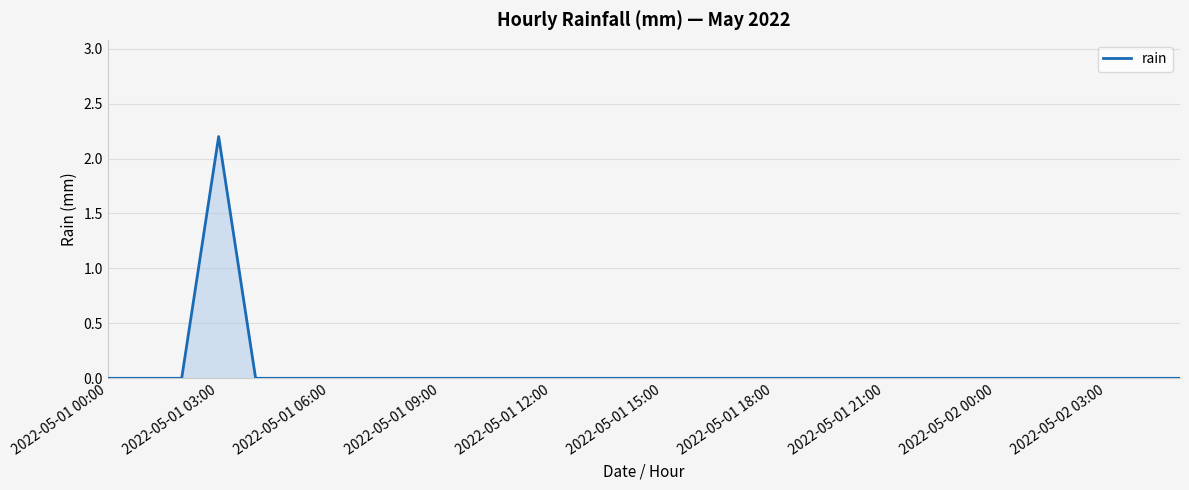

What is the difference between the maximum and minimum values?

2.2